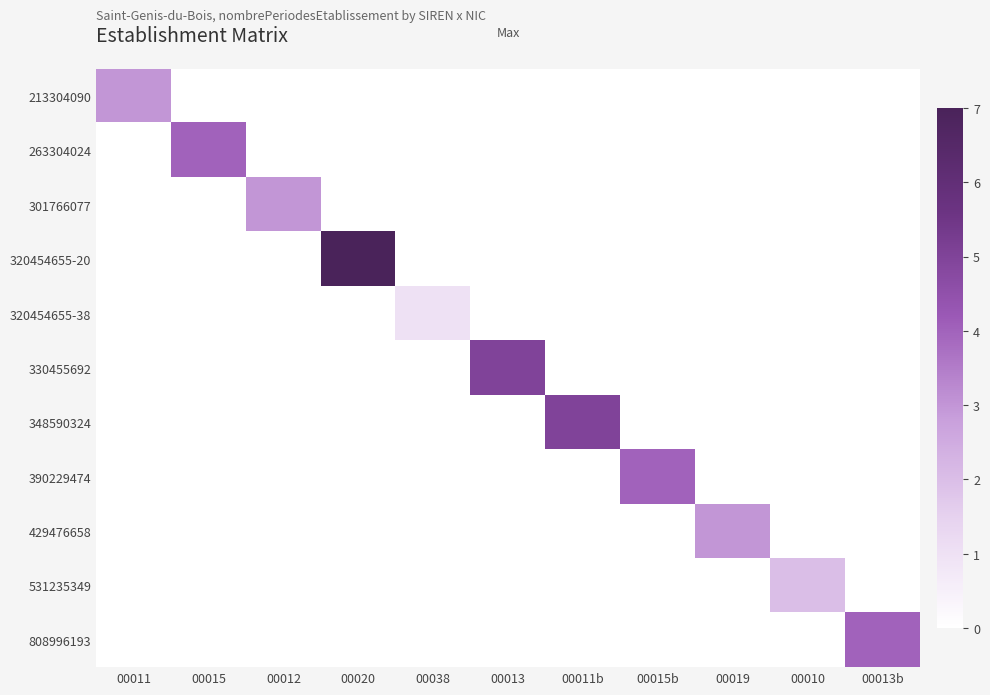

Which series has the largest total across all categories?

320454655-20